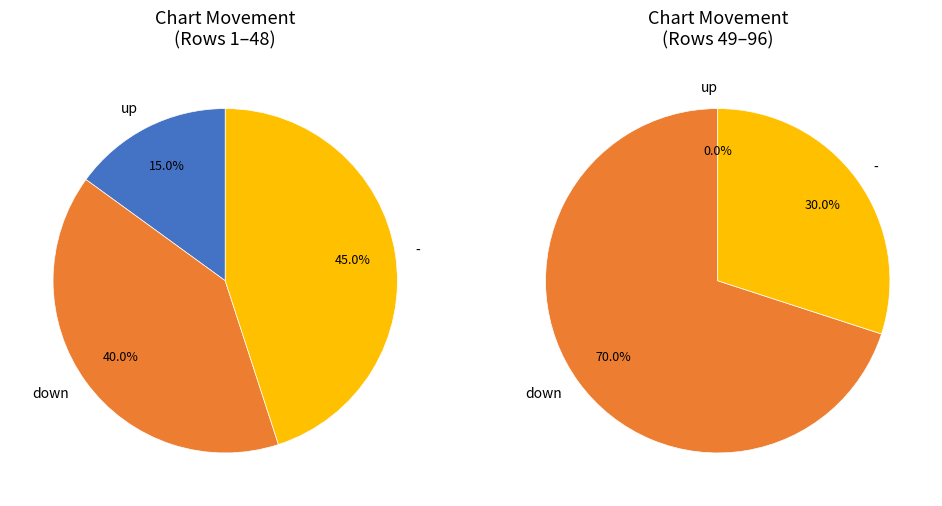

How many slices are in this pie chart?

3